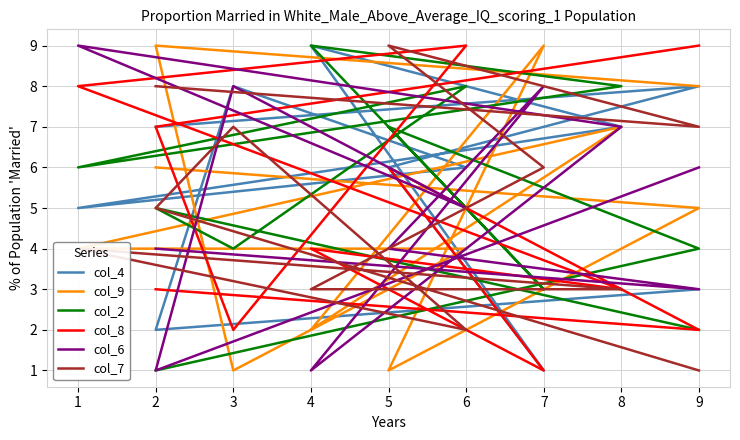

What are all the series names shown in the legend?

col_4, col_9, col_2, col_8, col_6, col_7